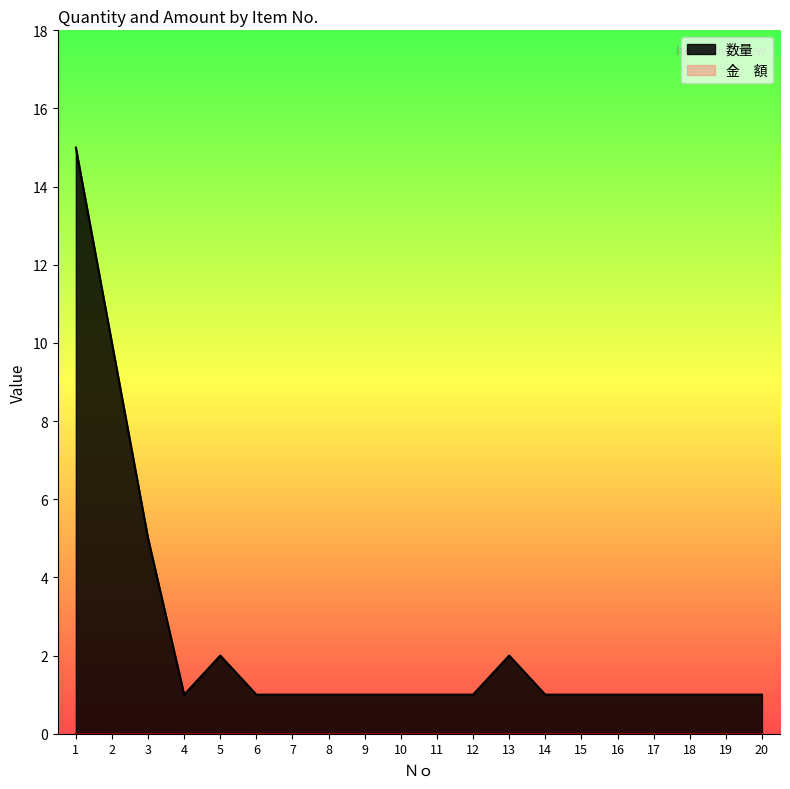

How many points are lower than both their immediate neighbors (excluding endpoints)?

1